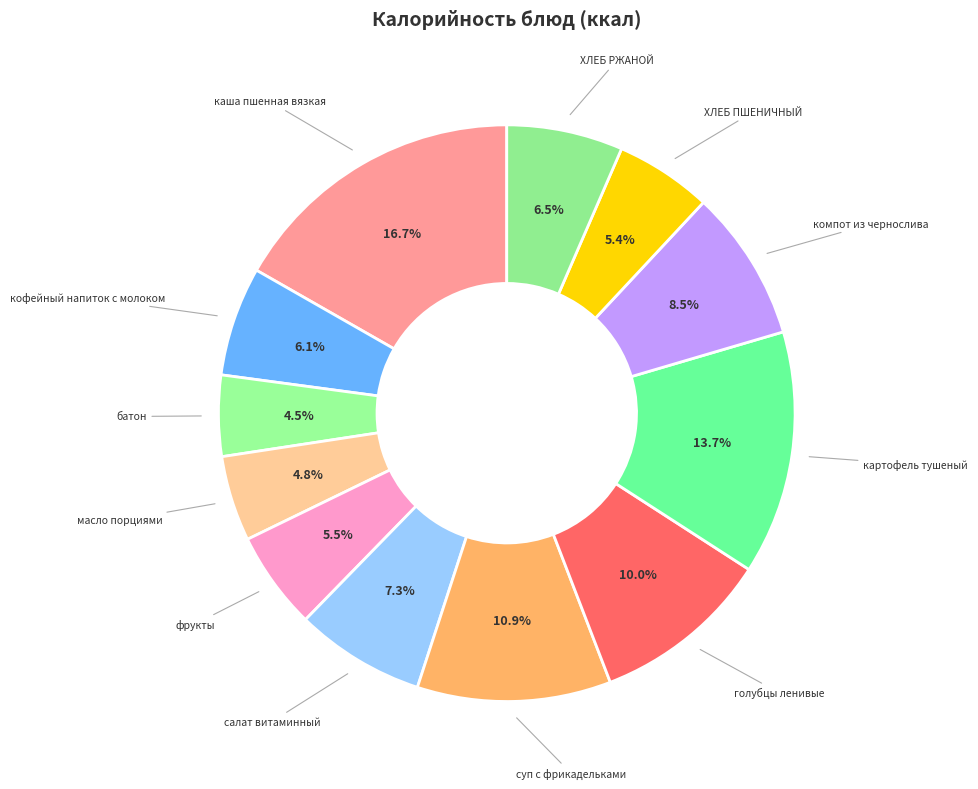

Is кофейный напиток с молоком the majority of the pie?

No